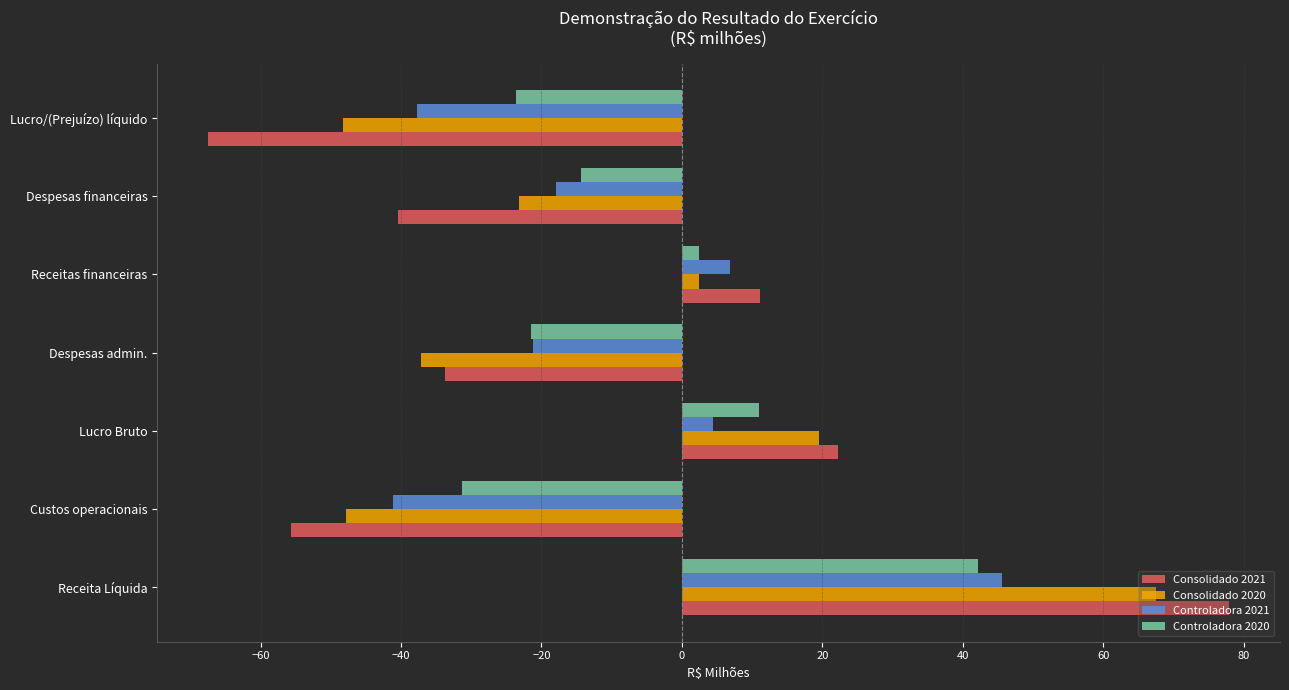

What is the total value across all series at Despesas financeiras?

-96.0